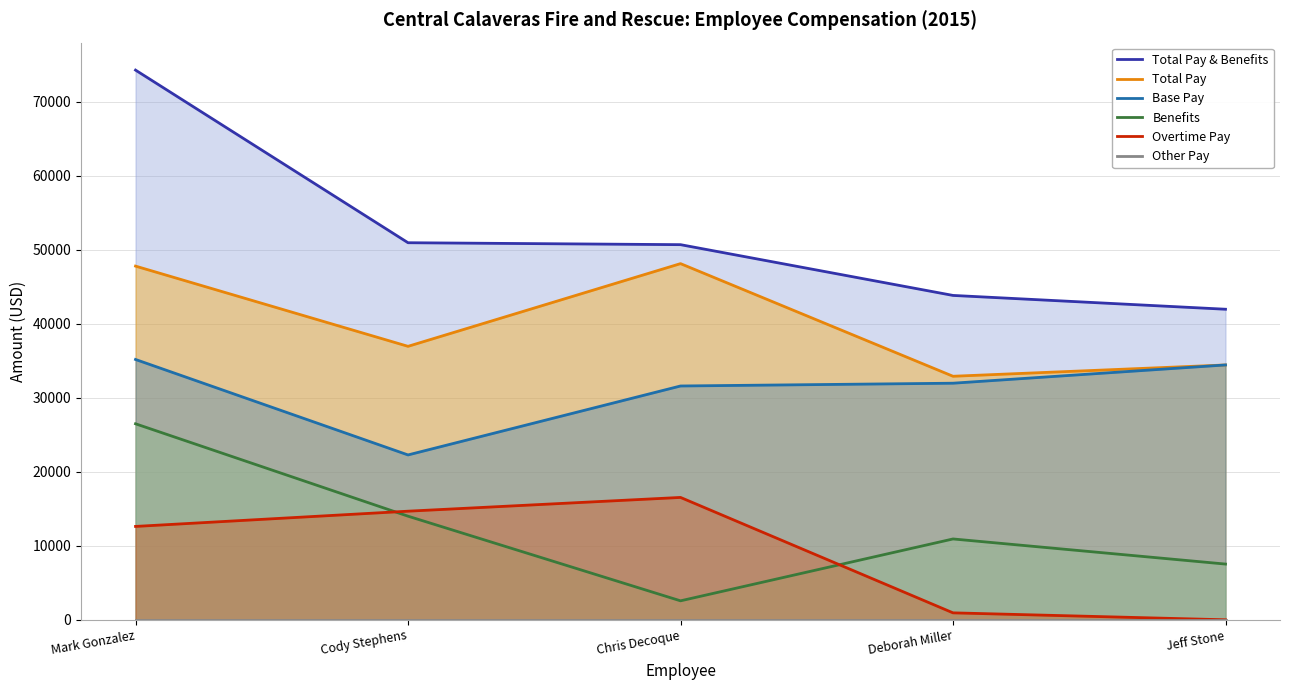

Which series has the largest range (max minus min)?

Total Pay & Benefits